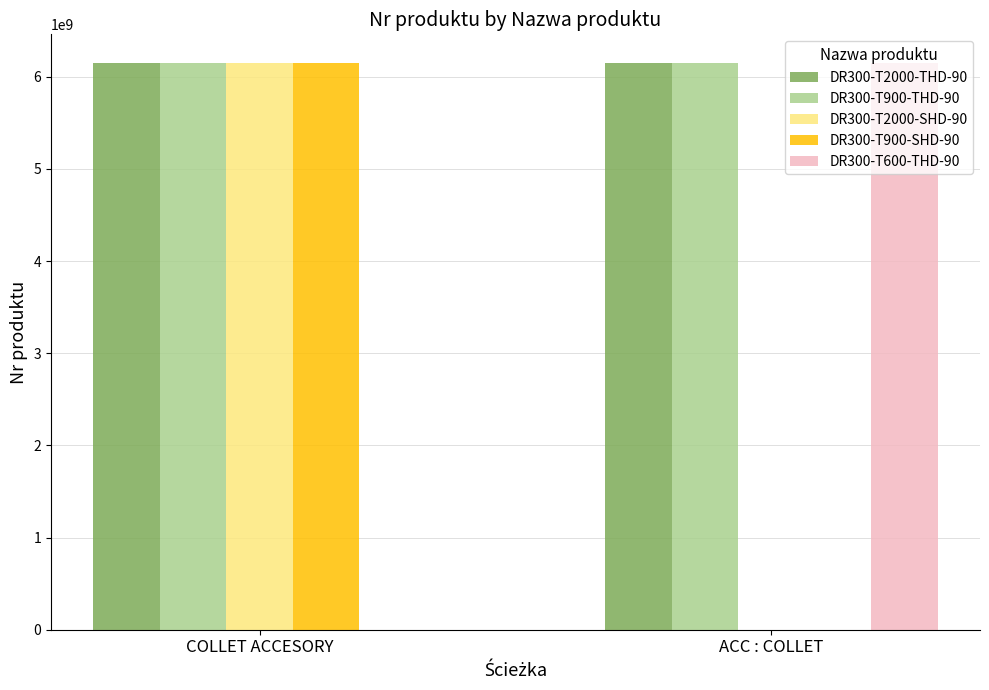

At which category is the sum across all series the highest?

COLLET ACCESORY